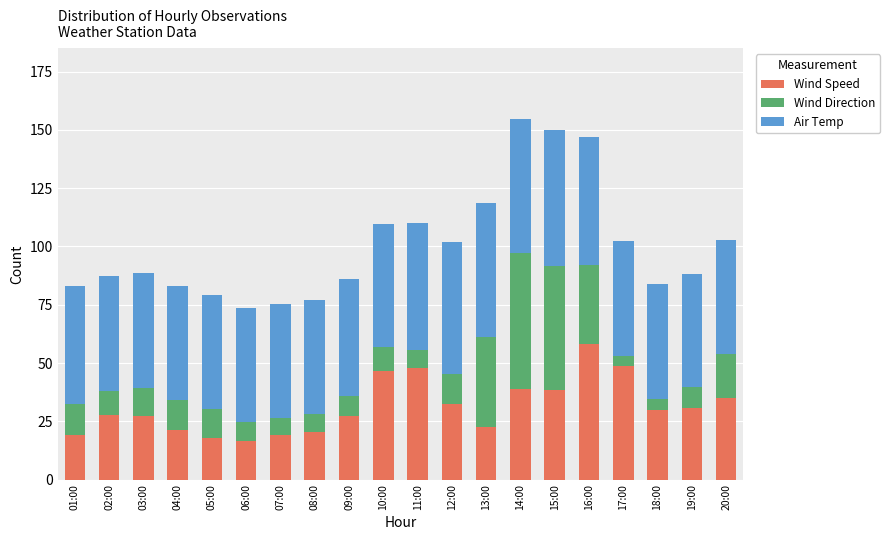

What is the total value across all series at 12:00?

101.9